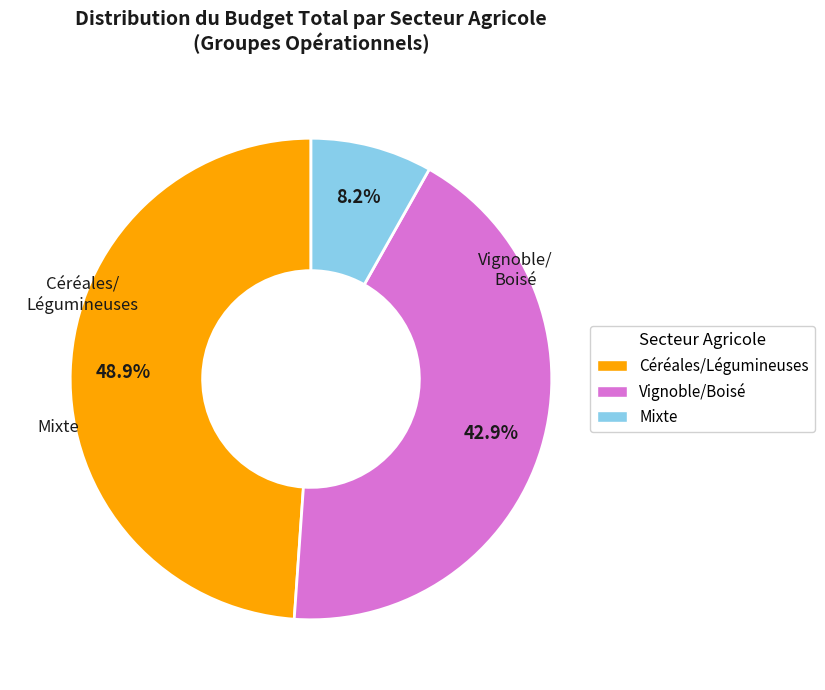

Which slice is the largest?

Céréales/Légumineuses